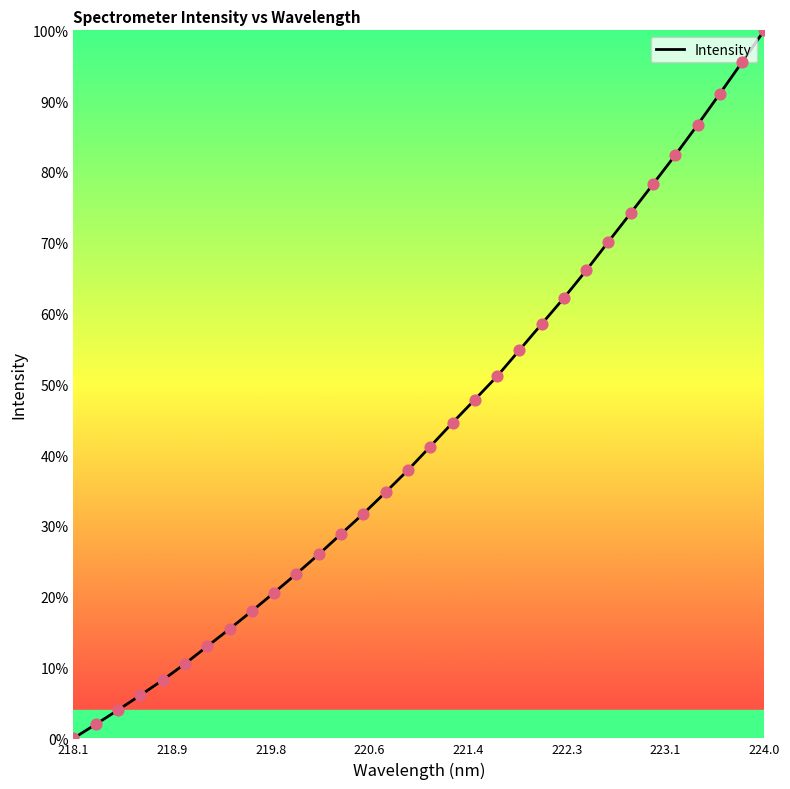

What is the maximum value shown in the chart?

100.0